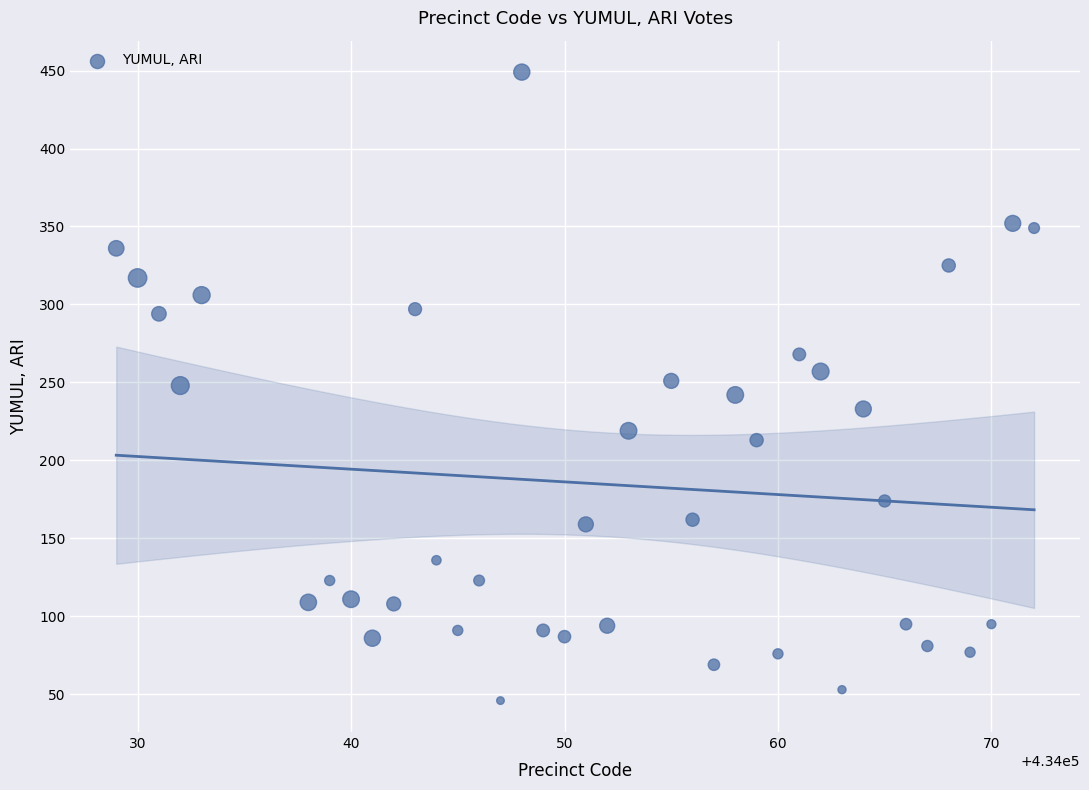

What is the range of Y values (max minus min)?

403